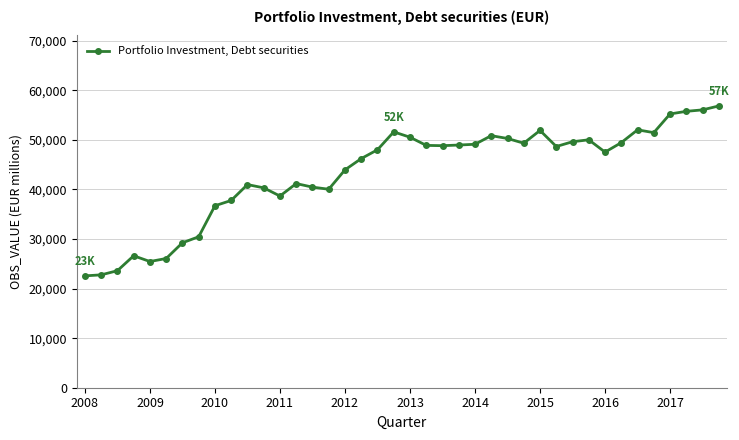

What is the sum of all values?

1734123.3